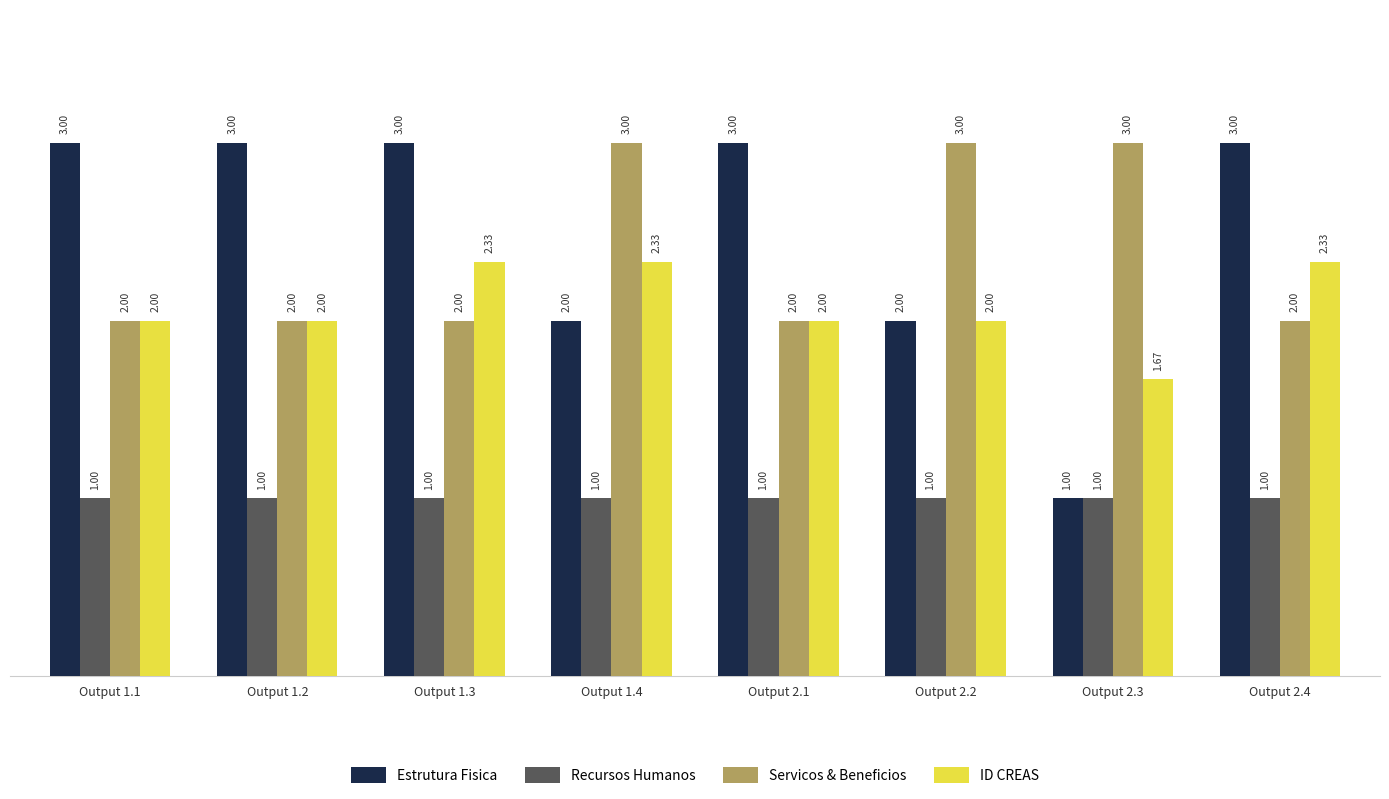

Which series has the largest total across all categories?

Estrutura Fisica